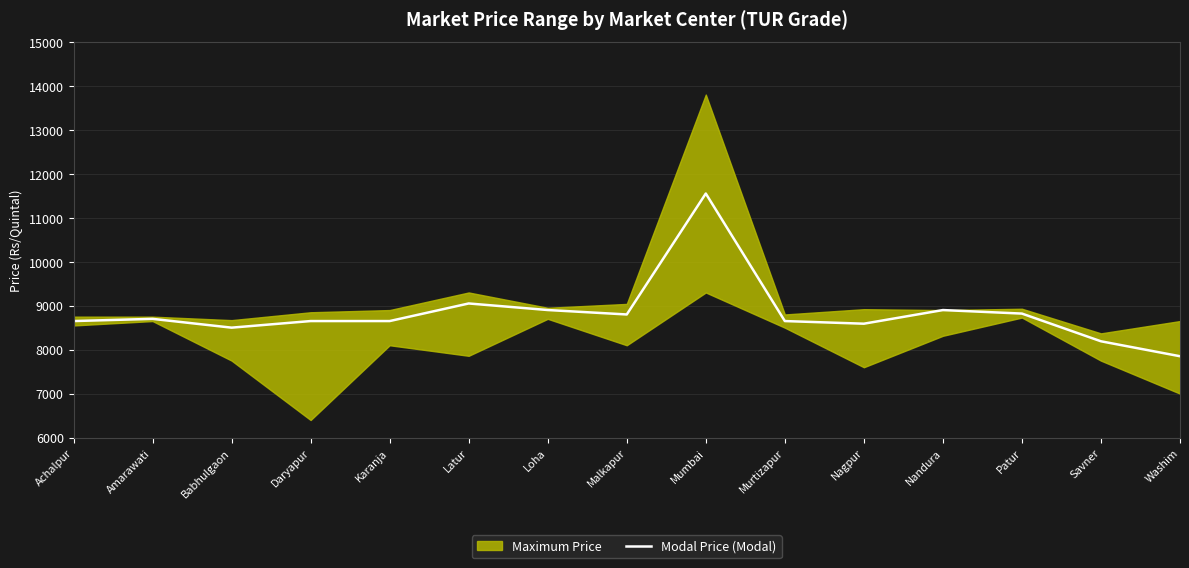

What is the difference between the maximum and second lowest values?

3360